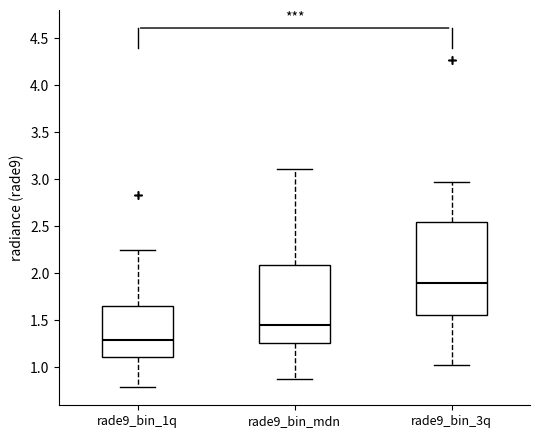

Where does the median line of the box for rade9_bin_mdn sit on the y-axis? The values are not printed on the chart, so give them approximately, as read against the axis.

1.45